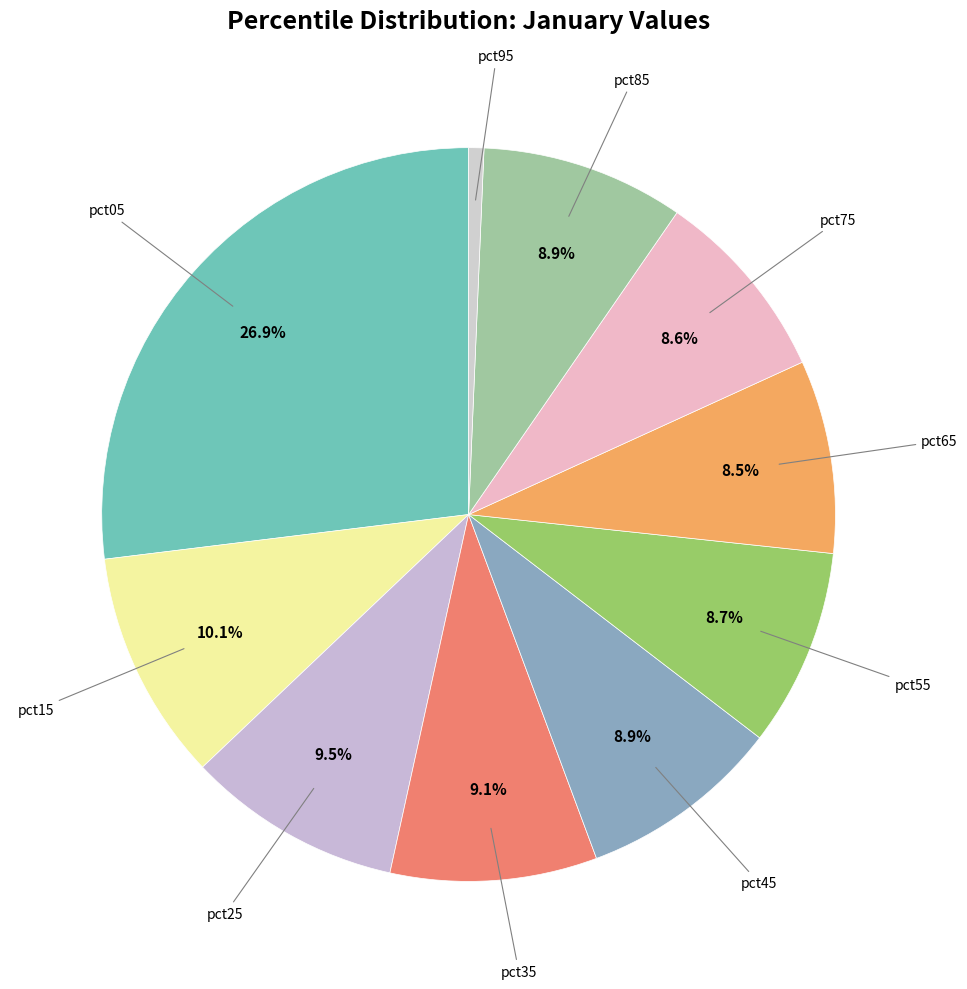

Count the number of slices in the pie.

10